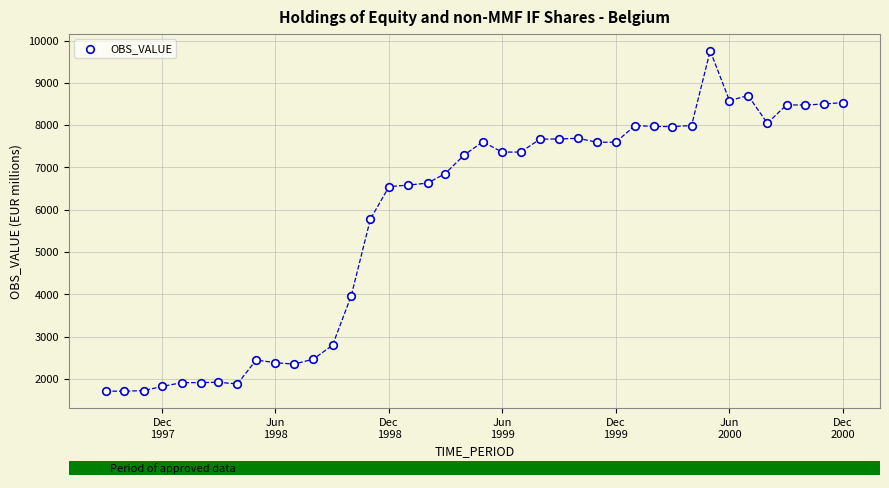

What is the range of Y values (max minus min)?

8052